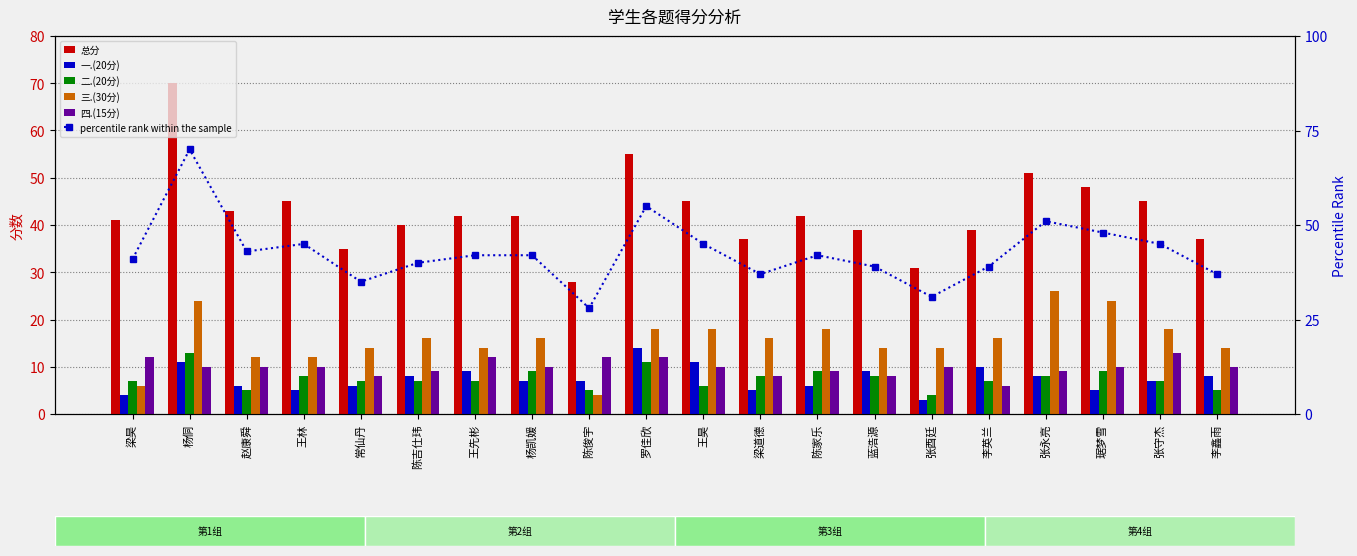

Reading right to left, transcribe all the data shown in this chart.

总分: 37.0	45.0	48.0	51.0	39.0	31.0	39.0	42.0	37.0	45.0	55.0	28.0	42.0	42.0	40.0	35.0	45.0	43.0	70.0	41.0
一.(20分): 8.0	7.0	5.0	8.0	10.0	3.0	9.0	6.0	5.0	11.0	14.0	7.0	7.0	9.0	8.0	6.0	5.0	6.0	11.0	4.0
二.(20分): 5.0	7.0	9.0	8.0	7.0	4.0	8.0	9.0	8.0	6.0	11.0	5.0	9.0	7.0	7.0	7.0	8.0	5.0	13.0	7.0
三.(30分): 14.0	18.0	24.0	26.0	16.0	14.0	14.0	18.0	16.0	18.0	18.0	4.0	16.0	14.0	16.0	14.0	12.0	12.0	24.0	6.0
四.(15分): 10.0	13.0	10.0	9.0	6.0	10.0	8.0	9.0	8.0	10.0	12.0	12.0	10.0	12.0	9.0	8.0	10.0	10.0	10.0	12.0
percentile rank within the sample: 37.0	45.0	48.0	51.0	39.0	31.0	39.0	42.0	37.0	45.0	55.0	28.0	42.0	42.0	40.0	35.0	45.0	43.0	70.0	41.0